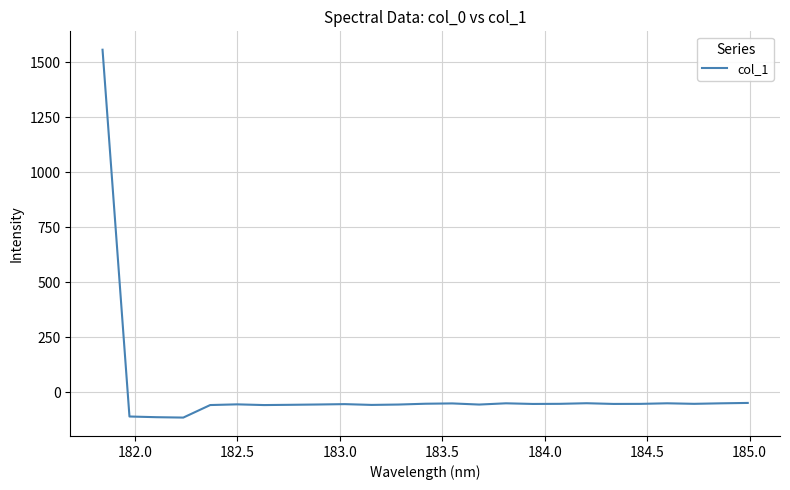

What is the difference between the maximum and minimum values?

1672.1